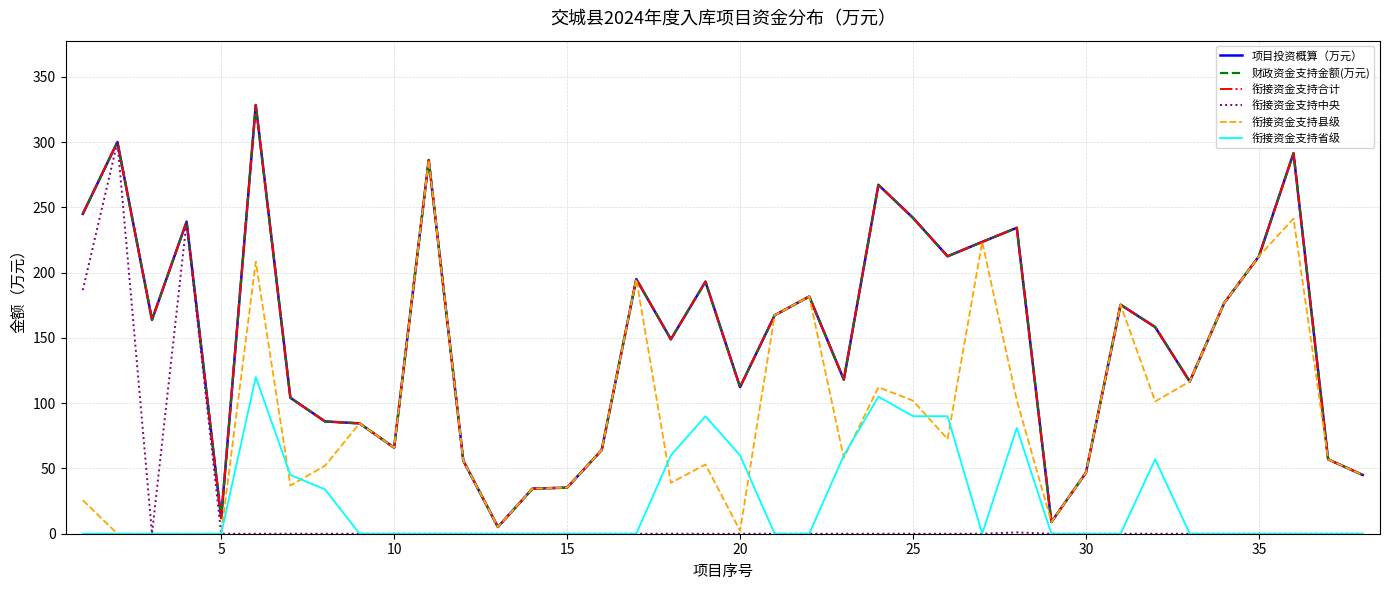

Reading left to right, what are all the values shown in this chart?

项目投资概算（万元）: 245.0	300.0	163.8	239.0	12.0	328.4	104.1	86.0	84.5	65.9	286.2	55.9	5.2	34.6	35.3	64.1	195.0	148.9	193.1	112.3	167.3	181.7	118.0	267.2	241.9	212.5	223.5	234.3	9.0	46.8	175.4	158.3	116.6	176.9	212.5	291.5	57.0	45.0
财政资金支持金额(万元): 245.0	300.0	163.8	239.0	12.0	328.4	104.1	86.0	84.5	65.9	286.2	55.9	5.2	34.6	35.3	64.1	195.0	148.9	193.1	112.3	167.3	181.7	118.0	267.2	241.9	212.5	223.5	234.3	9.0	46.8	175.4	158.3	116.6	176.9	212.5	291.5	57.0	45.0
衔接资金支持合计: 245.0	300.0	163.8	239.0	12.0	328.4	104.1	86.0	84.5	65.9	286.2	55.9	5.2	34.6	35.3	64.1	195.0	148.9	193.1	112.3	167.3	181.7	118.0	267.2	241.9	212.5	223.5	234.3	9.0	46.8	175.4	158.3	116.6	176.9	212.5	291.5	57.0	45.0
衔接资金支持中央: 186.6	300.0	0.0	239.0	0.0	0.0	0.0	0.0	0.0	0.0	0.0	0.0	0.0	0.0	0.0	0.0	0.0	0.0	0.0	0.0	0.0	0.0	0.0	0.0	0.0	0.0	0.0	1.0	0.0	0.0	0.0	0.0	0.0	0.0	0.0	0.0	0.0	0.0
衔接资金支持县级: 25.6	0.0	0.0	0.0	0.0	208.4	36.9	52.0	84.5	65.9	286.2	55.9	5.2	34.6	35.3	64.1	195.0	38.9	53.1	2.3	167.3	181.7	58.0	112.2	101.9	72.5	223.5	102.3	9.0	46.8	175.4	101.3	116.6	176.9	212.5	241.5	57.0	45.0
衔接资金支持省级: 0.0	0.0	0.0	0.0	0.0	120.0	45.0	34.0	0.0	0.0	0.0	0.0	0.0	0.0	0.0	0.0	0.0	60.0	90.0	60.0	0.0	0.0	60.0	105.0	90.0	90.0	0.0	81.0	0.0	0.0	0.0	57.0	0.0	0.0	0.0	0.0	0.0	0.0